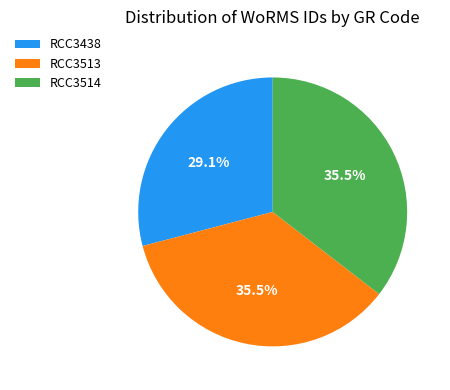

To the nearest percent, what is the combined percentage of RCC3514 and RCC3438?

65%